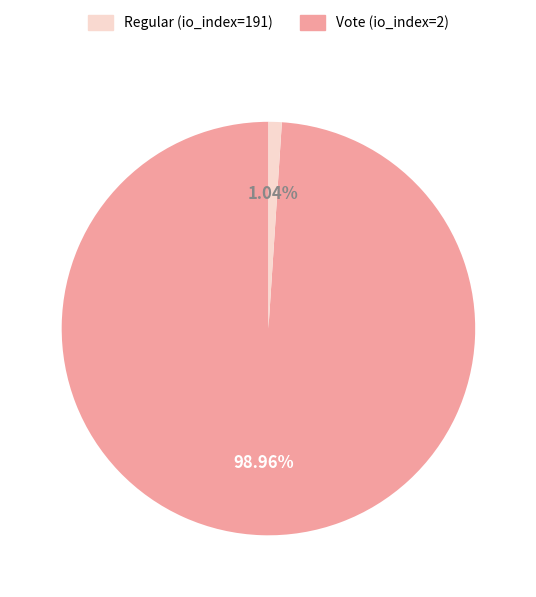

To the nearest percent, what portion does Vote (io_index=2) represent?

1%